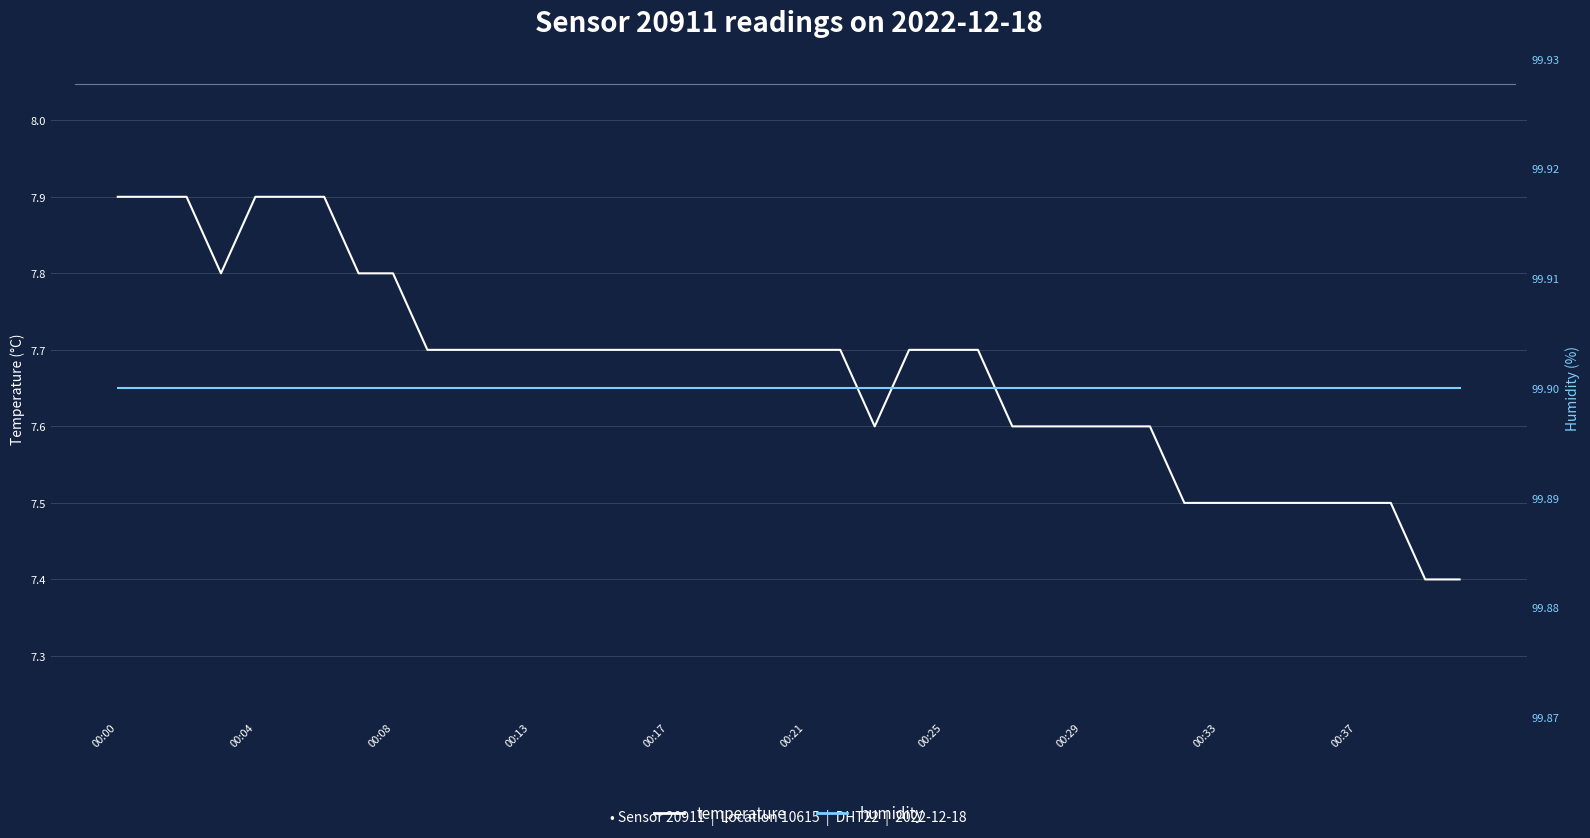

How many temperature values are between 7 and 8?

40